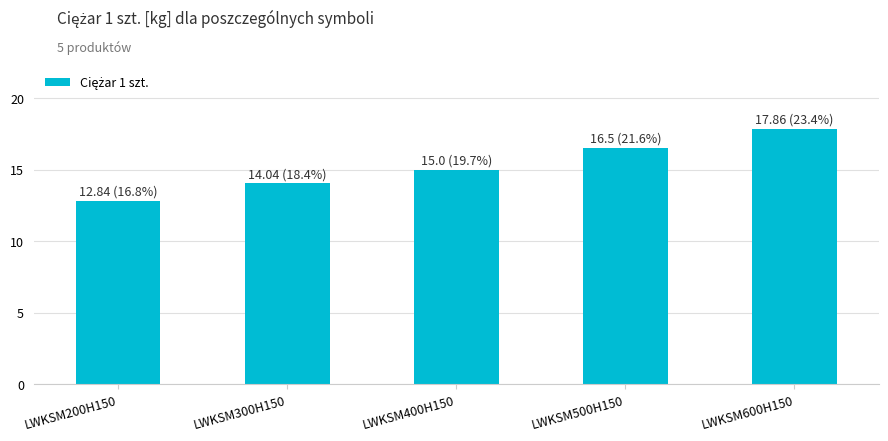

What is the difference between the values at LWKSM500H150 and LWKSM600H150?

1.4